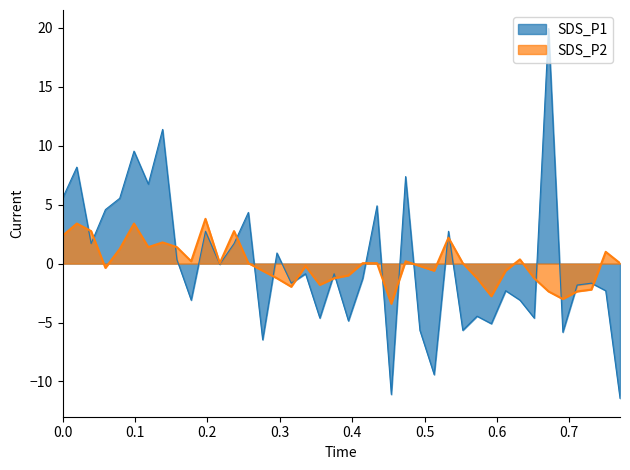

Which series has the widest spread of values?

SDS_P1